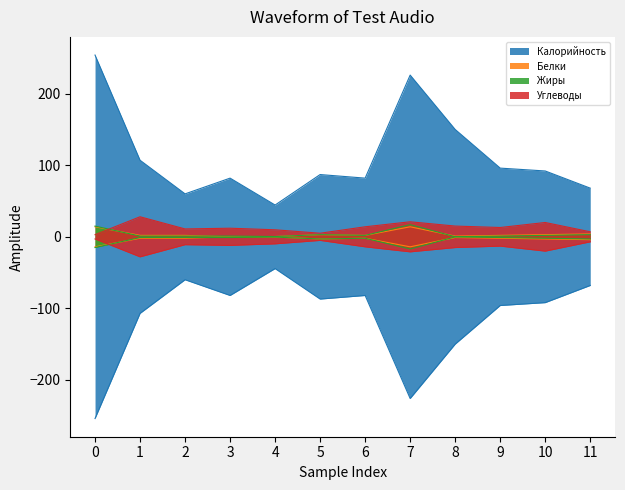

List the series in order of their peak value, lowest first.

Белки, Жиры, Углеводы, Калорийность